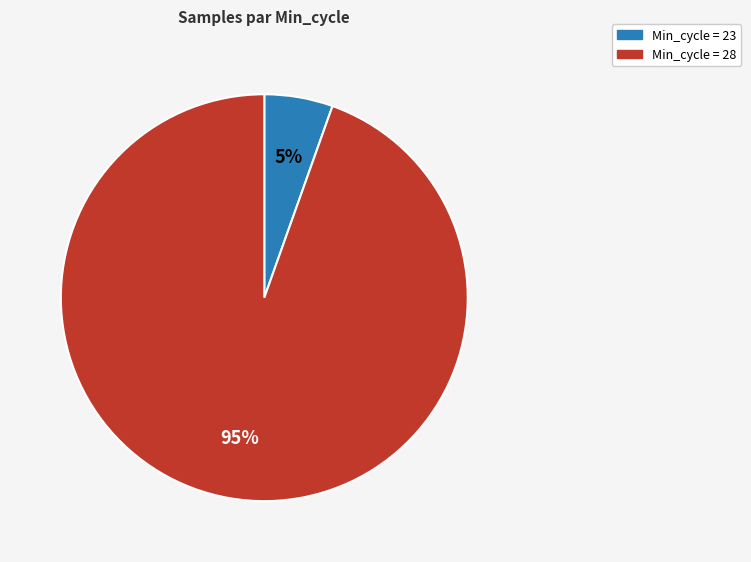

To the nearest percent, what is the average slice percentage?

50%